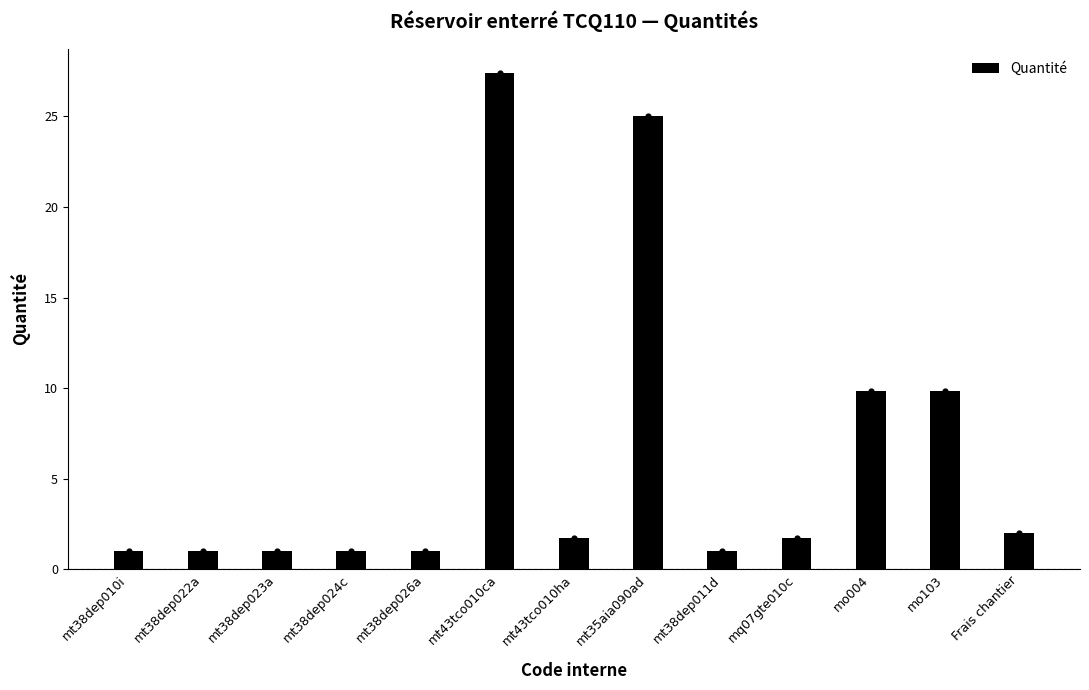

What is the change in value from mt38dep024c to Frais chantier?

+1.0